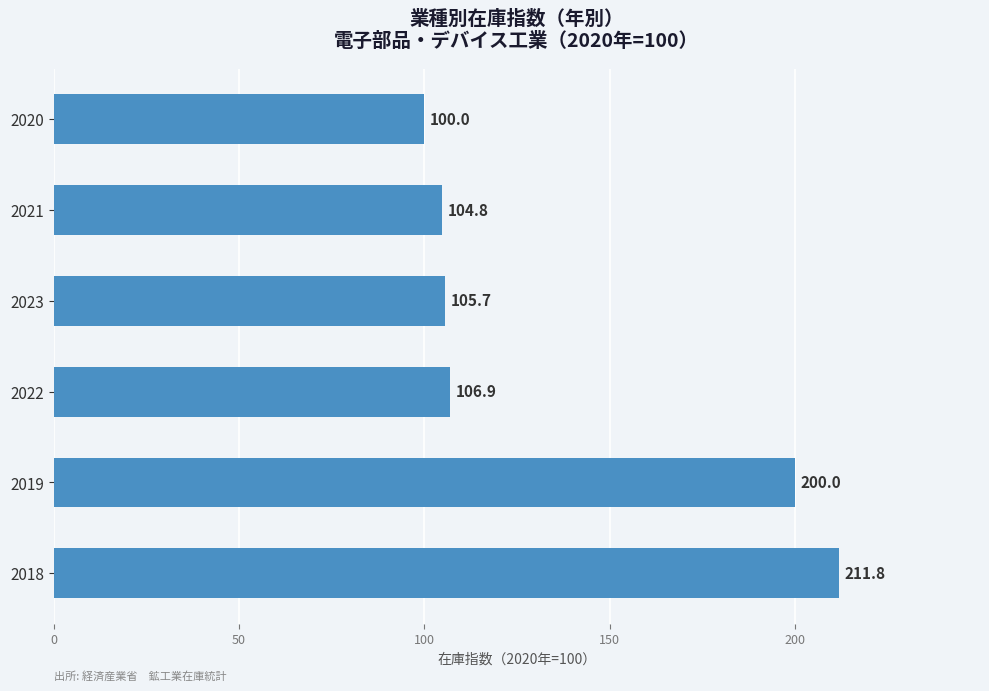

What is the change in value from 2022 to 2021?

-2.1